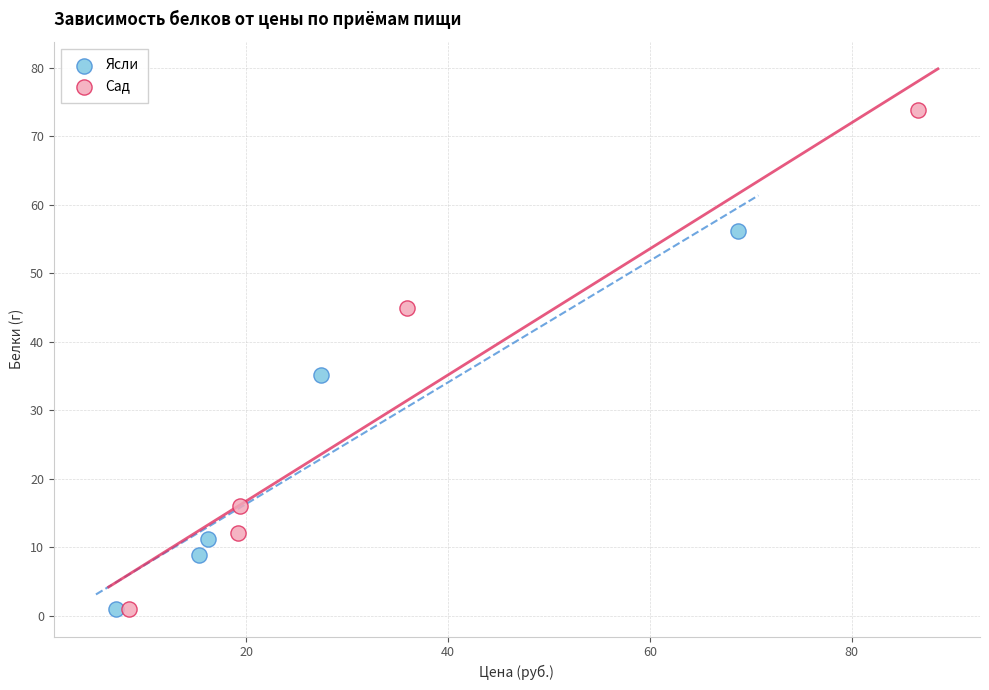

Which series has the widest spread of Y values?

Сад